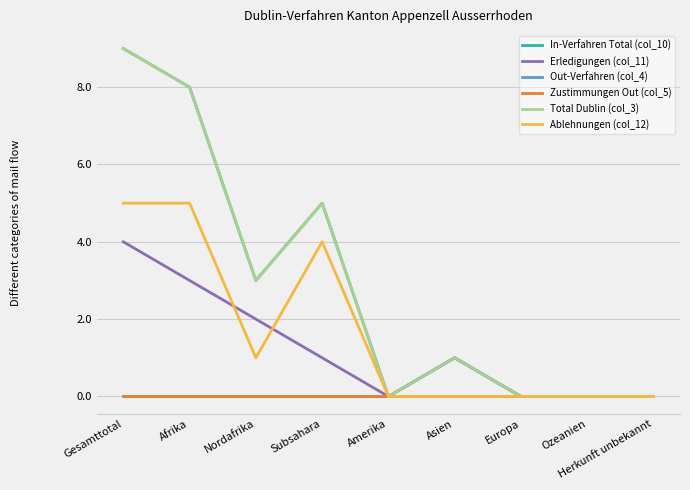

Reading left to right, transcribe all the data shown in this chart.

In-Verfahren Total (col_10): 9	8	3	5	0	1	0	0	0
Erledigungen (col_11): 4	3	2	1	0	1	0	0	0
Out-Verfahren (col_4): 0	0	0	0	0	0	0	0	0
Zustimmungen Out (col_5): 0	0	0	0	0	0	0	0	0
Total Dublin (col_3): 9	8	3	5	0	1	0	0	0
Ablehnungen (col_12): 5	5	1	4	0	0	0	0	0